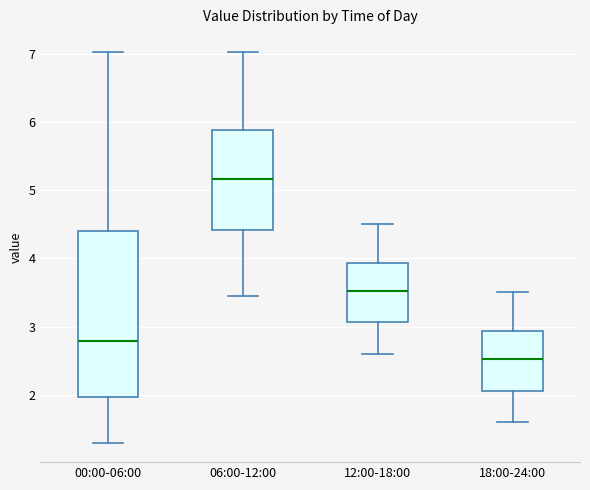

Which box is the tallest, from its lower edge to its upper edge?

00:00-06:00